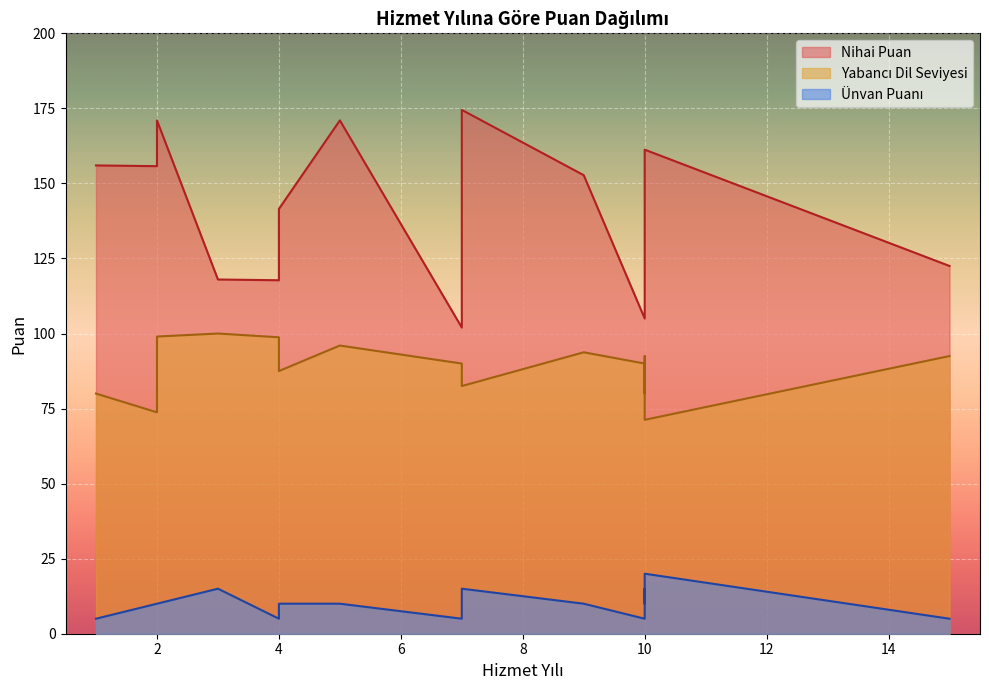

What is the total value across all series at 2?

280.0